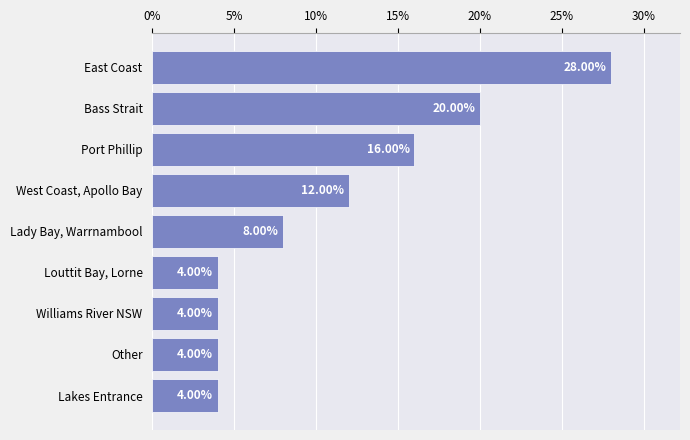

Where is the data nearest to the value 16?

Port Phillip